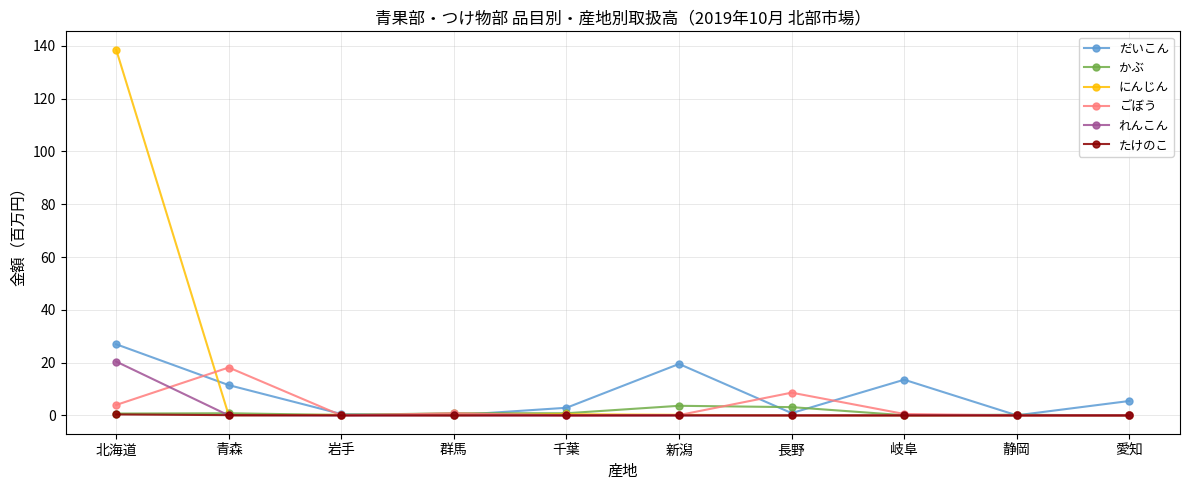

What is the maximum value shown in the chart?

138.6